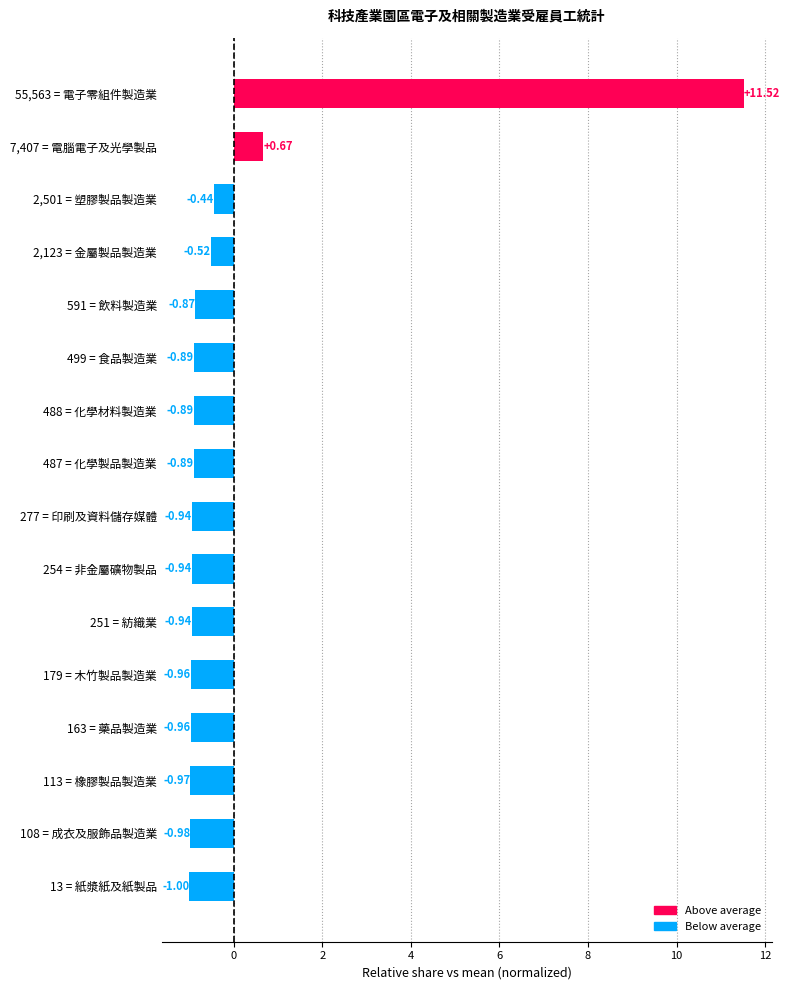

What is the difference between the maximum and minimum values?

12.5